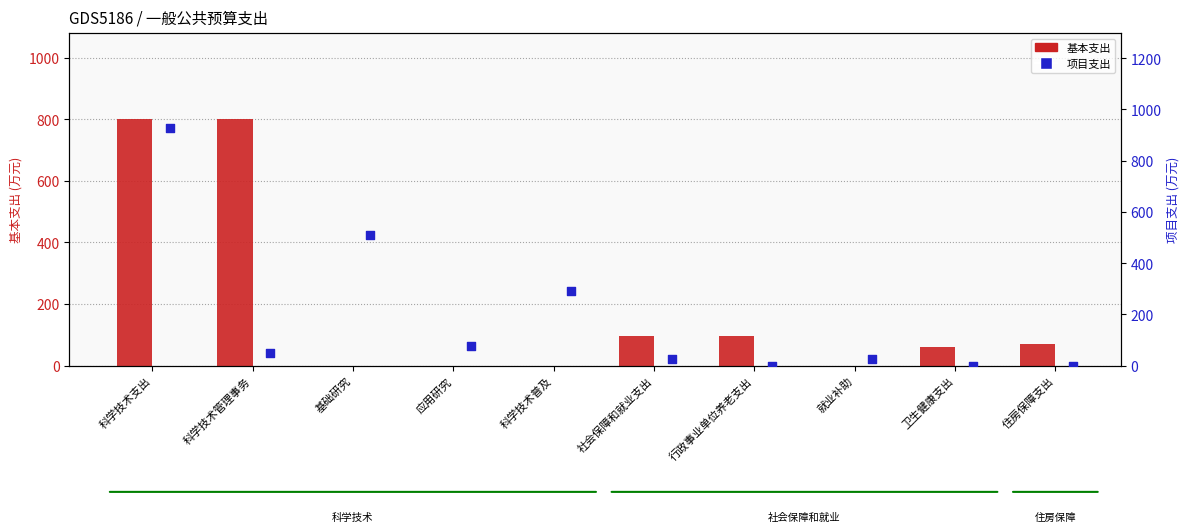

Is the value of 基本支出 at 社会保障和就业支出 greater than the value of 项目支出 at 社会保障和就业支出?

Yes